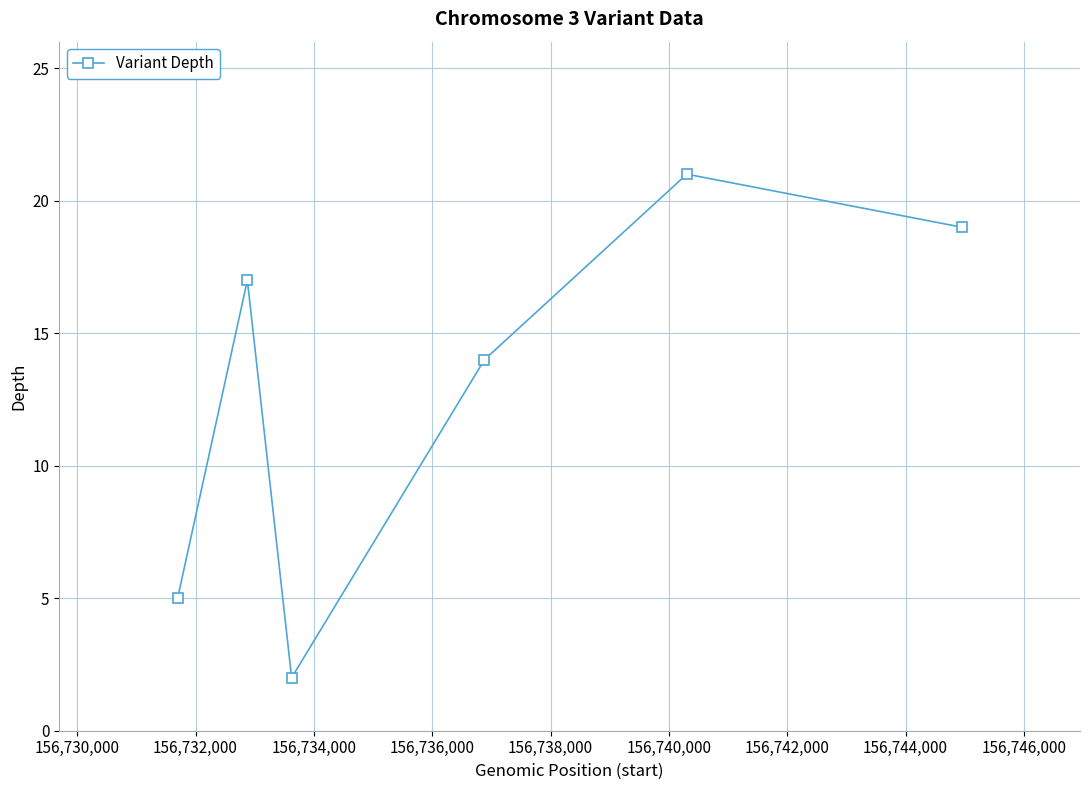

What is the difference between the maximum and minimum values?

19